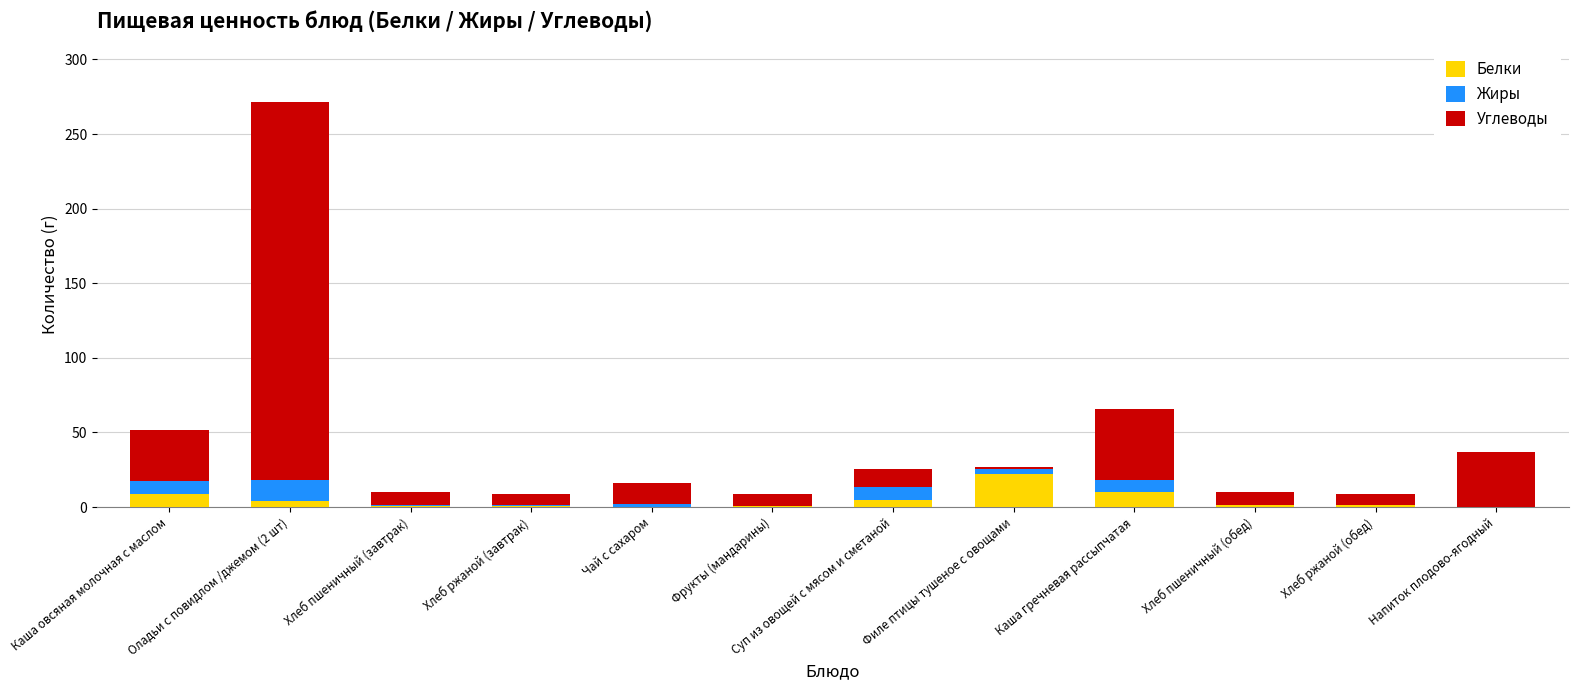

At which label does Белки reach its peak?

Филе птицы тушеное с овощами